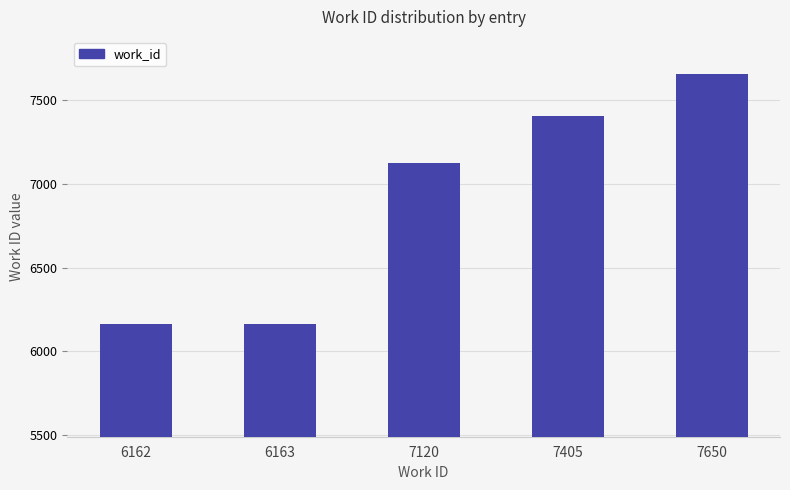

Does the chart contain stacked bars?

No